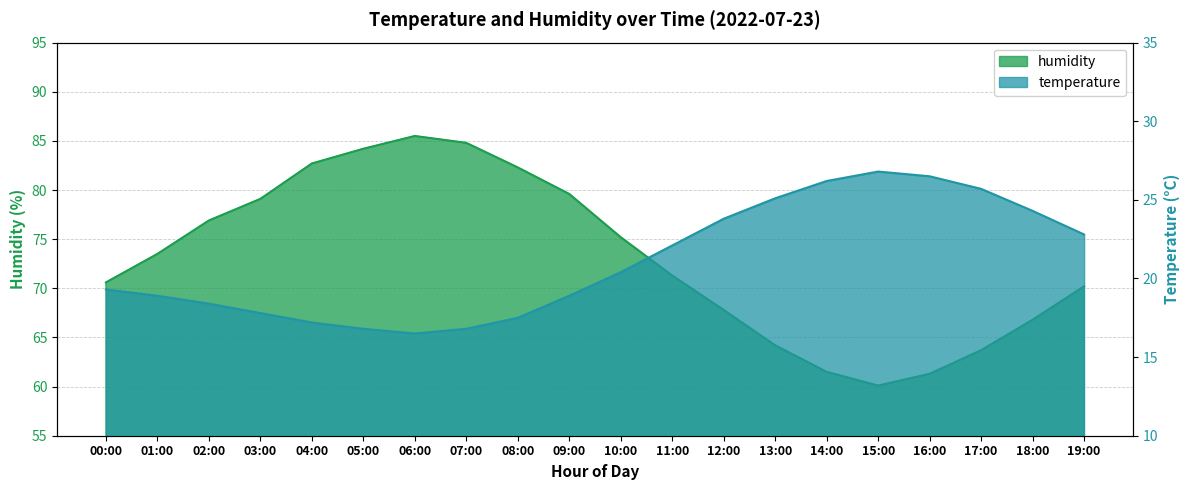

In temperature, how many points are higher than both neighbors (excluding endpoints)?

1